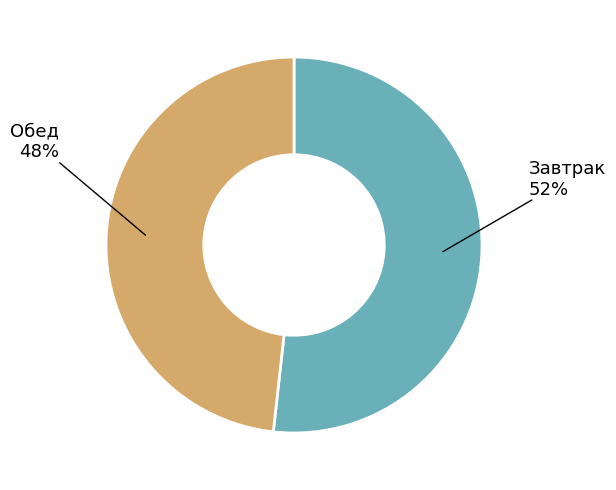

Is there any slice that represents more than half of the pie?

Yes